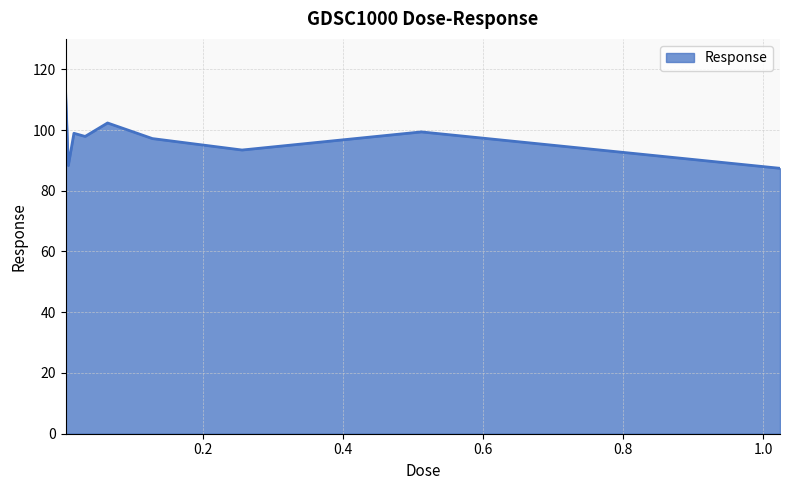

What is the maximum value shown in the chart?

113.4